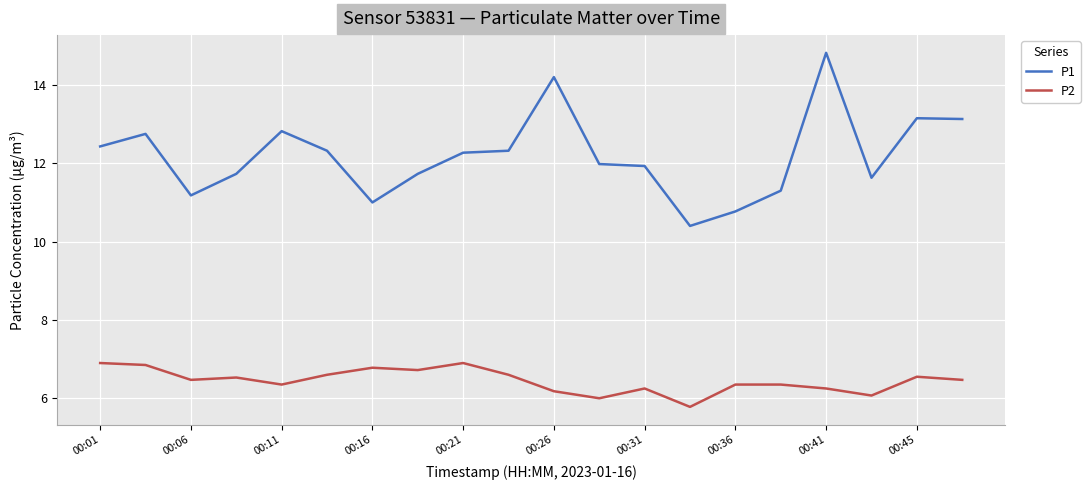

List the series in order of their overall mean, lowest first.

P2, P1